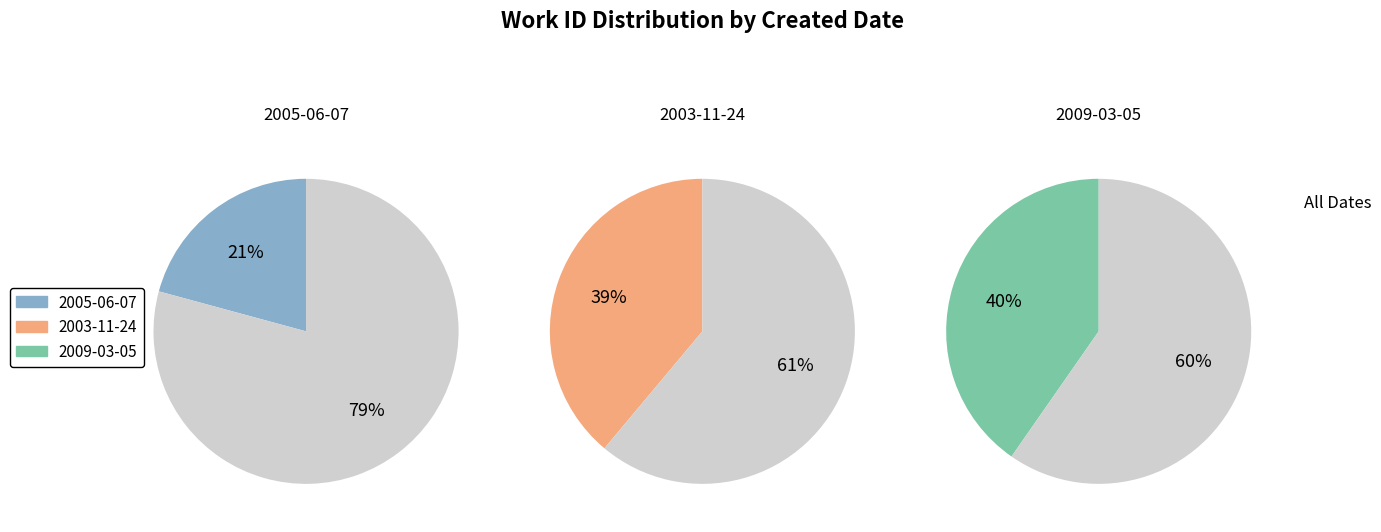

What is the ratio of the value at 2005-06-07 to the value at 2003-11-24?

0.5